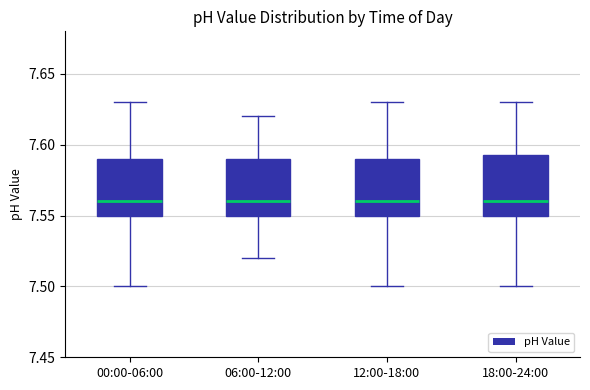

Reading left to right, transcribe this box plot: for each box, give where its median line is, the range the box spans, and where its two whiskers end, as read against the y-axis. The values are not printed on the chart, so give them approximately, as read against the axis.

00:00-06:00: median 7.560, box 7.550 to 7.590, whiskers 7.500 to 7.630
06:00-12:00: median 7.560, box 7.550 to 7.590, whiskers 7.520 to 7.620
12:00-18:00: median 7.560, box 7.550 to 7.590, whiskers 7.500 to 7.630
18:00-24:00: median 7.560, box 7.550 to 7.595, whiskers 7.500 to 7.630